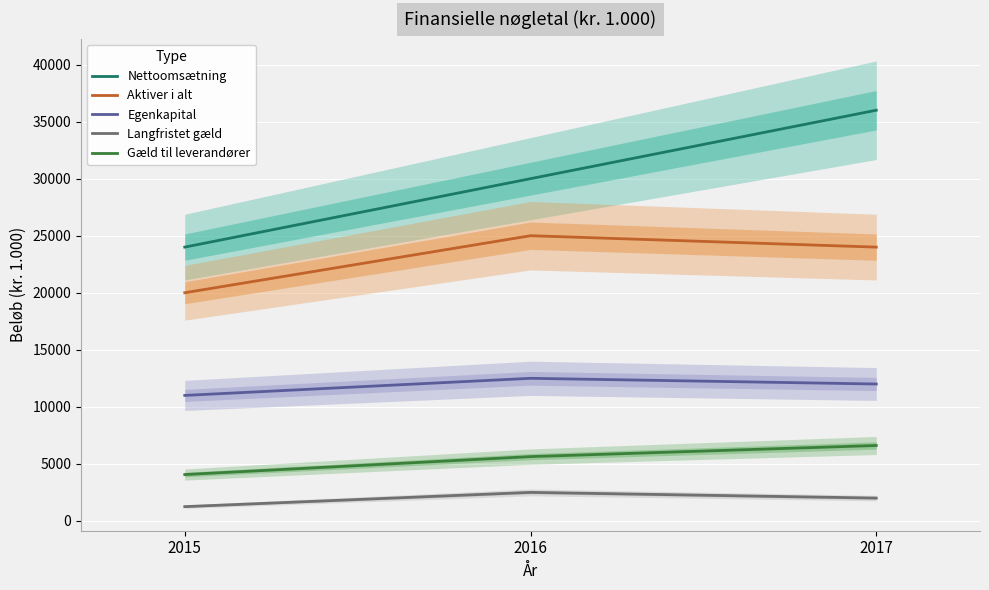

Which category has the highest value across all series?

2017